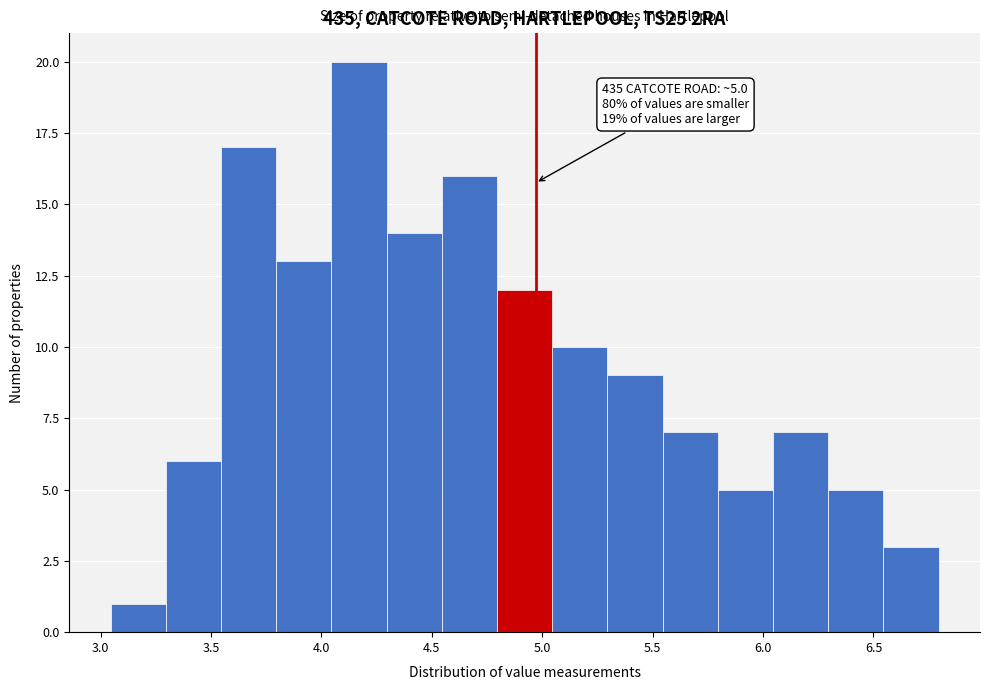

Which range on the x-axis has the tallest bar?

4.045 to 4.295